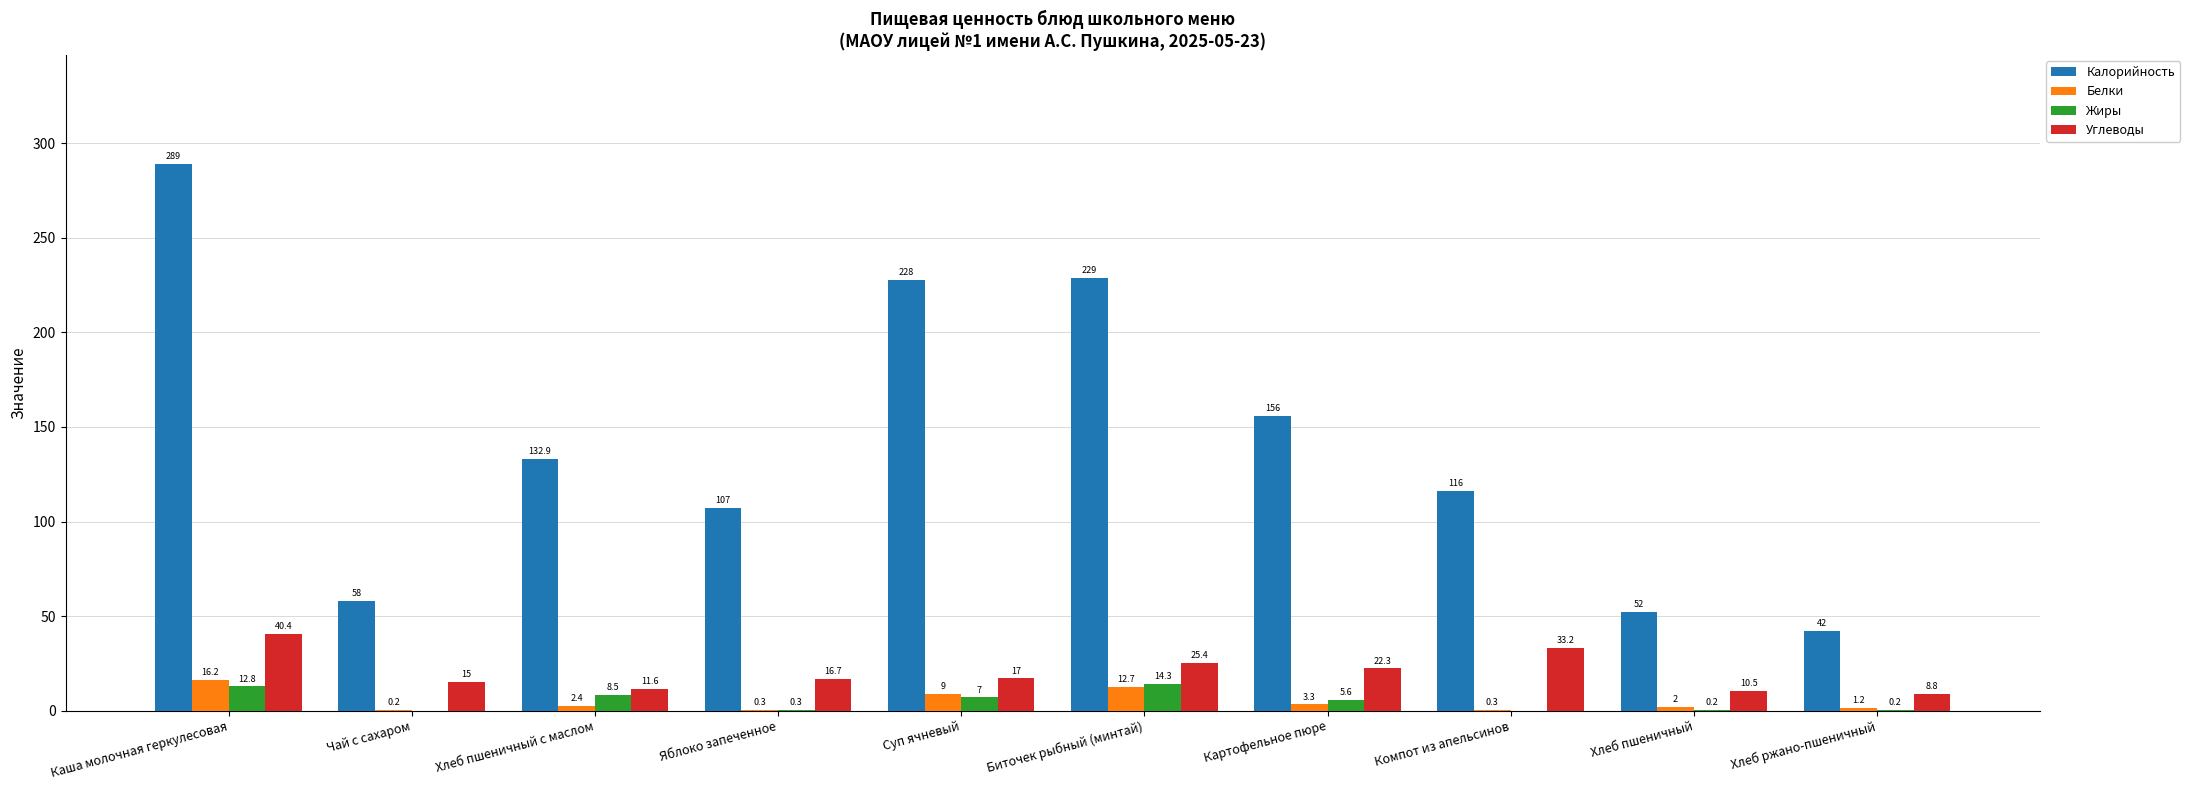

How many distinct data groups are displayed?

4